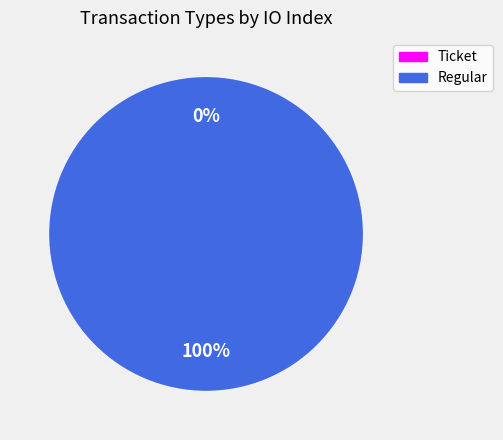

To the nearest percent, what percentage of the pie is Regular?

100%